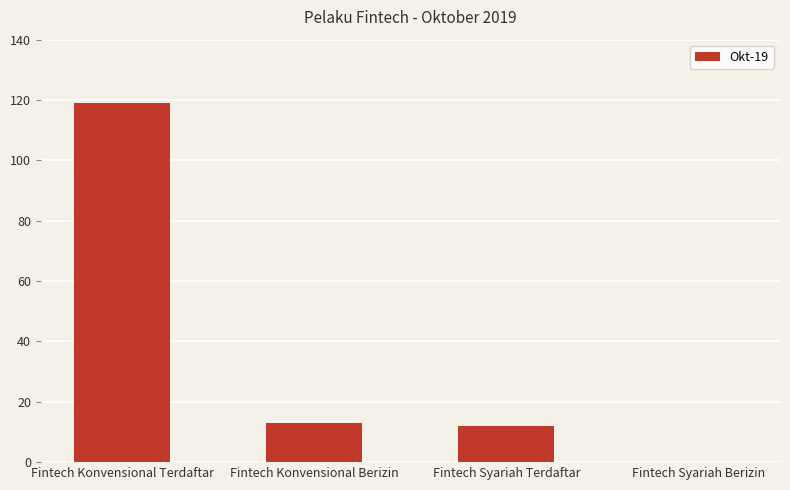

True or false: the data shows 59 at Fintech Syariah Berizin.

False